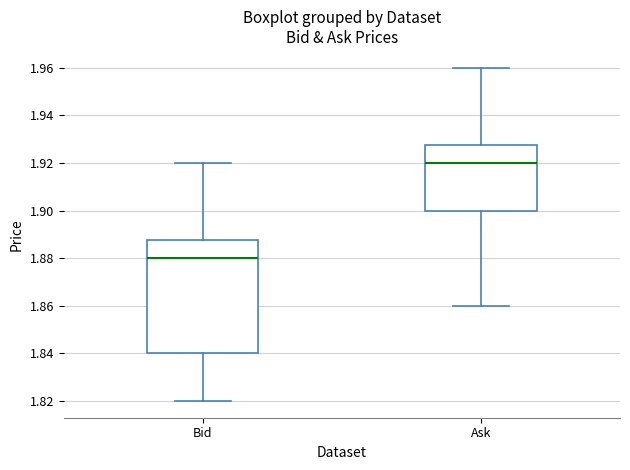

Where does the median line of the box for Ask sit on the y-axis? The values are not printed on the chart, so give them approximately, as read against the axis.

1.920